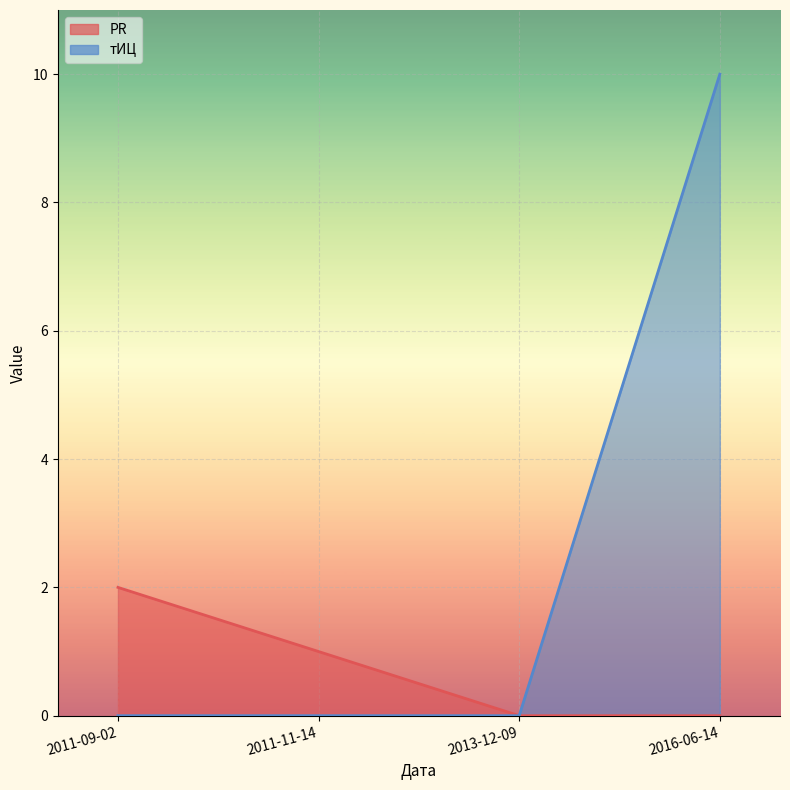

What is the average value of the PR series?

1